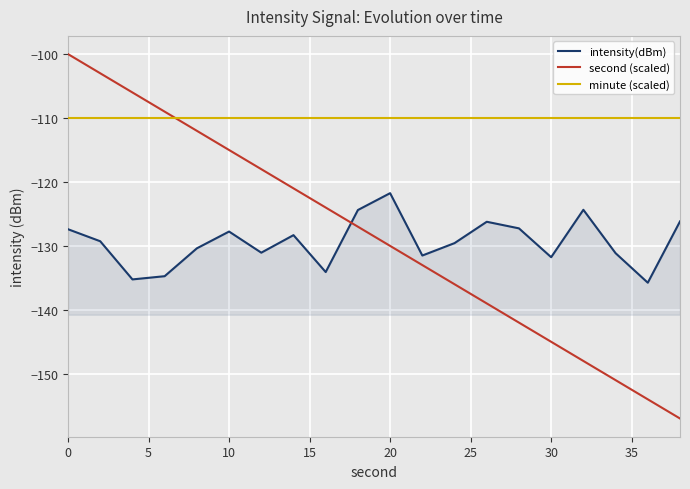

Which series has the widest spread of values?

second (scaled)